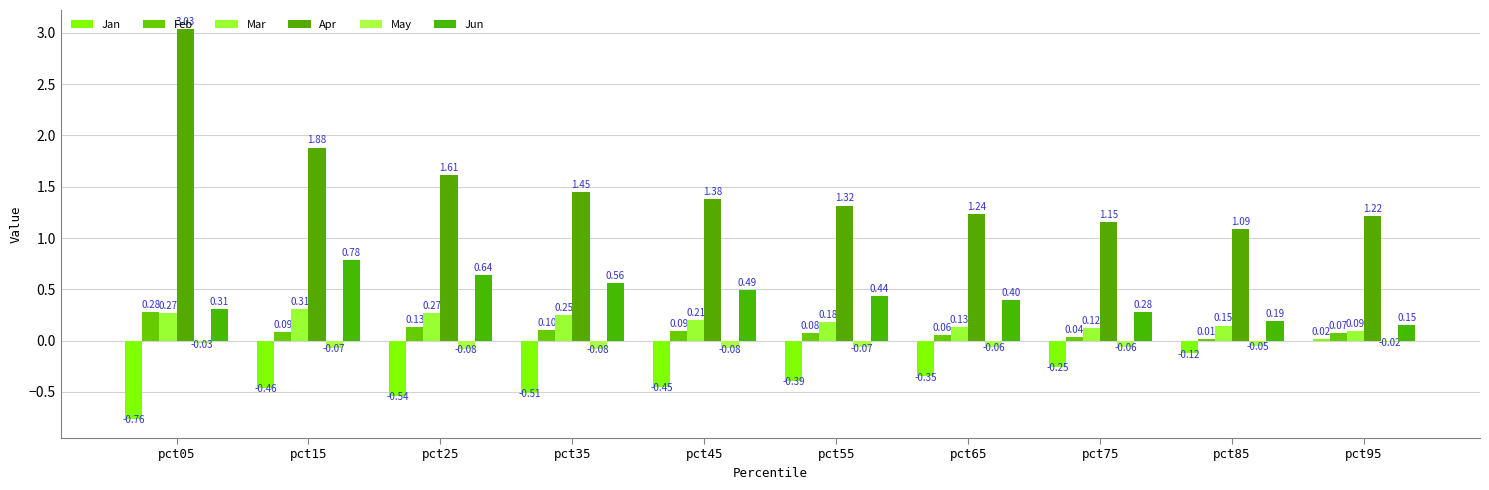

Is the value of Apr at pct05 greater than the value of Mar at pct45?

Yes